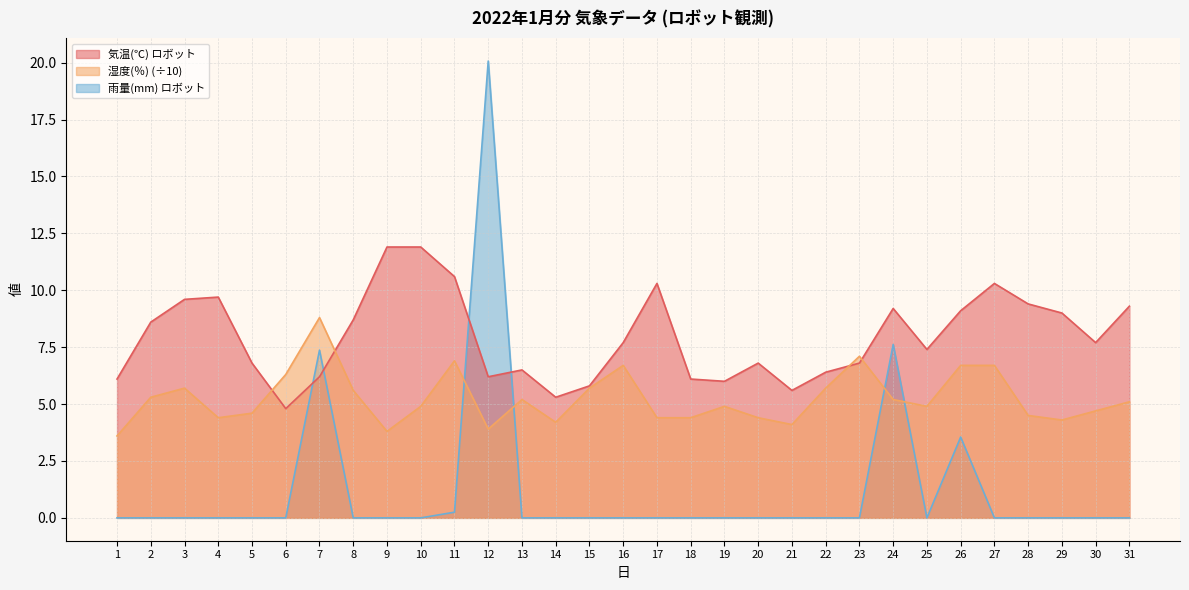

At which category does 気温(℃) ロボット reach its first local valley?

6